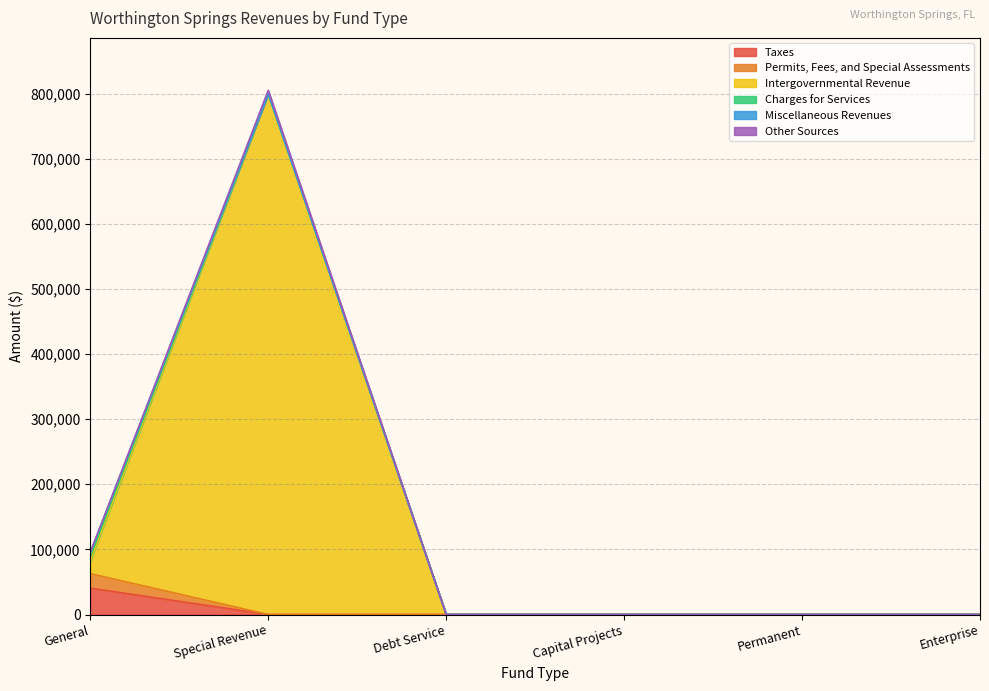

True or false: Permits, Fees, and Special Assessments and Intergovernmental Revenue cross at least once.

False